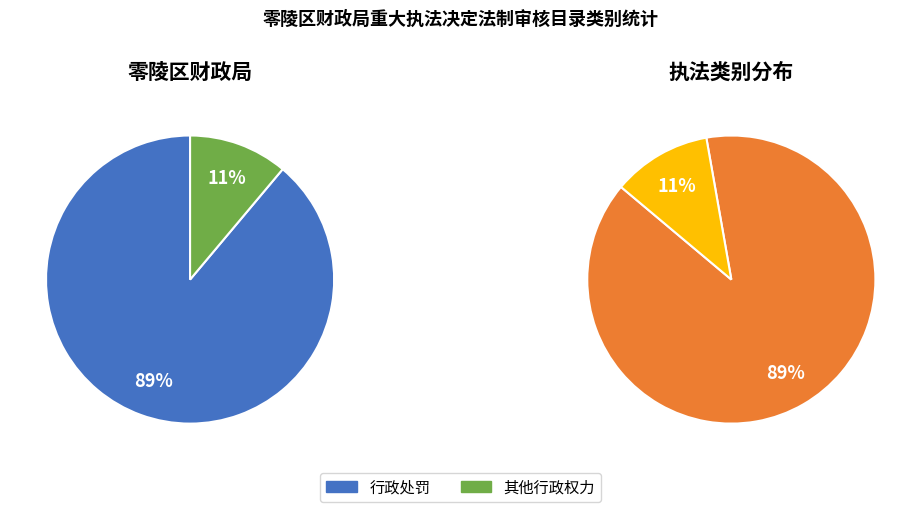

Count the number of slices in the pie.

2